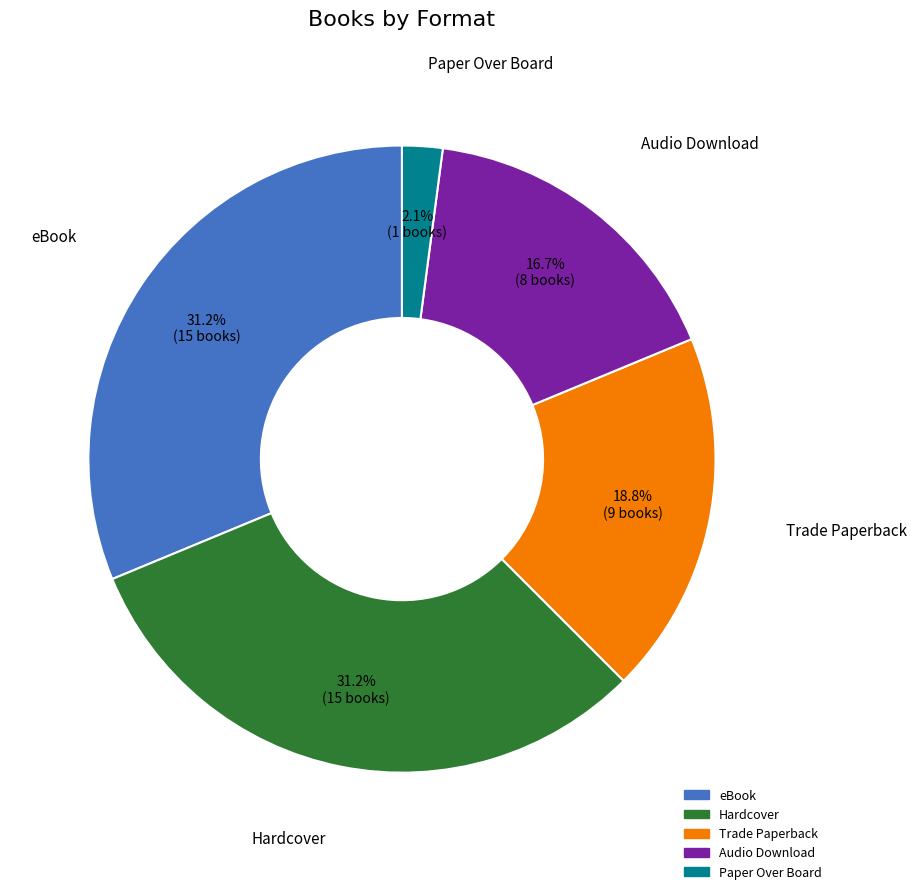

The Trade Paperback slice represents 19% of the pie. True or false?

True